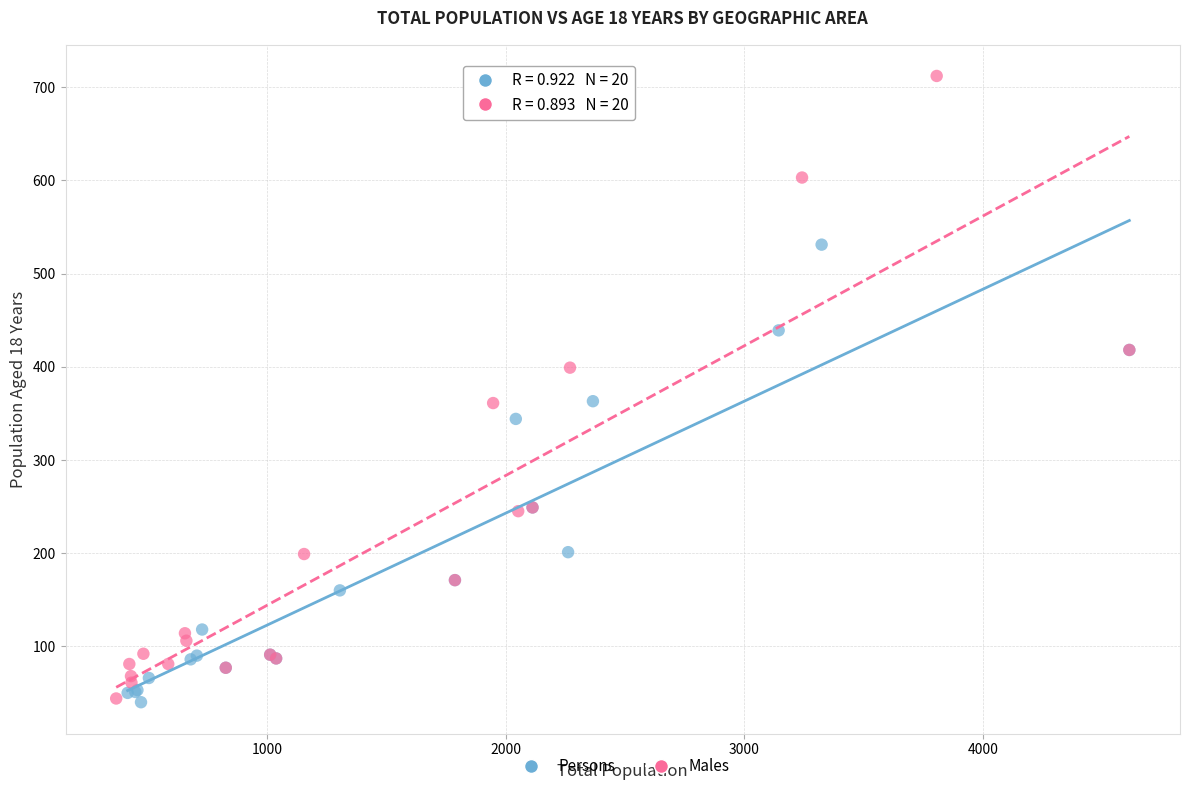

Which series has the widest spread of Y values?

Males